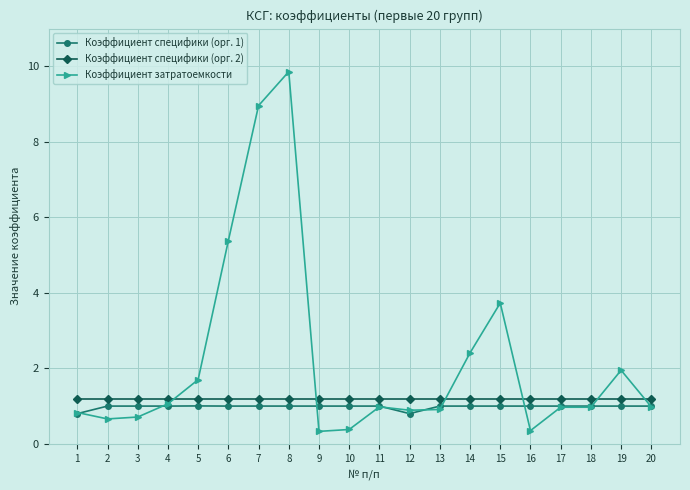

True or false: Коэффициент затратоемкости has more than 0 interior local peaks.

True